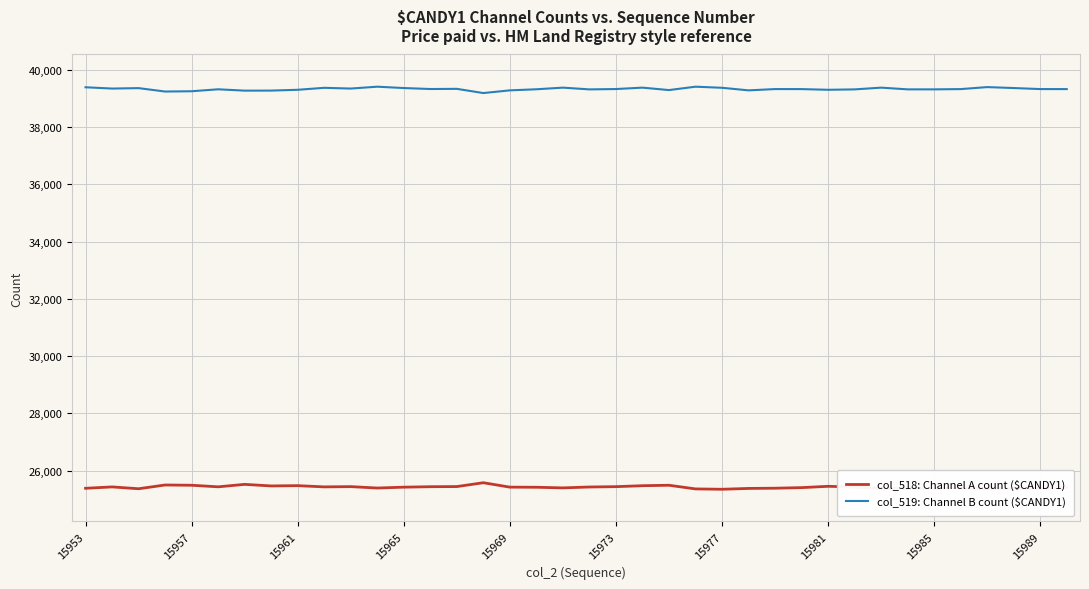

What is the difference between the second highest and minimum values in the col_518: Channel A count ($CANDY1) series?

171